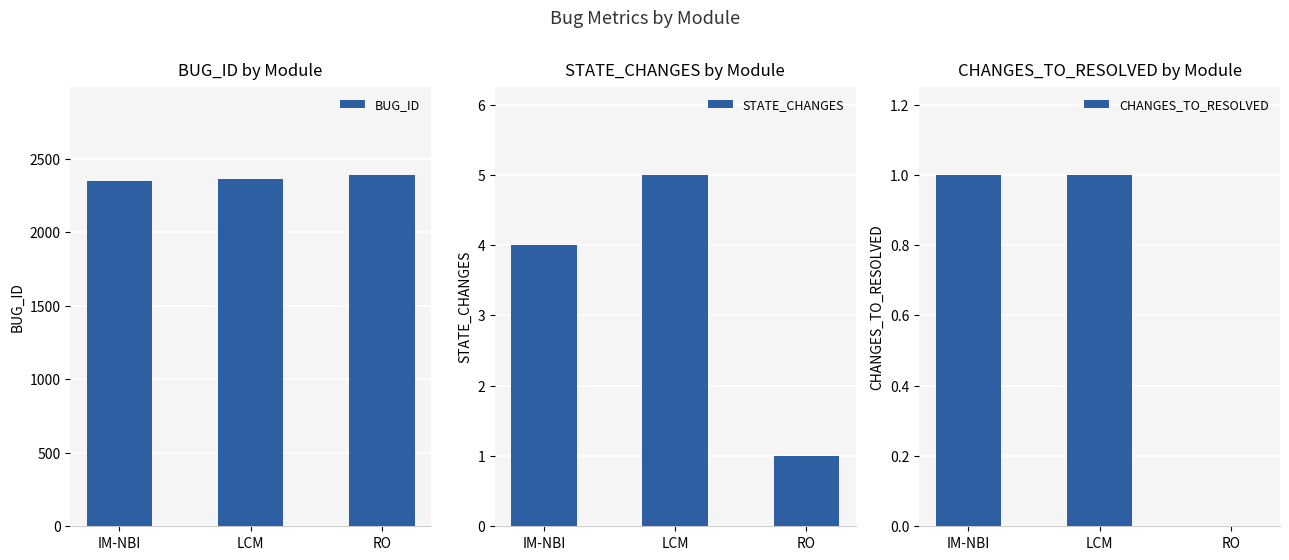

Reading left to right, transcribe all the data shown in this chart.

BUG_ID: 2351	2361	2391
STATE_CHANGES: 4	5	1
CHANGES_TO_RESOLVED: 1	1	0